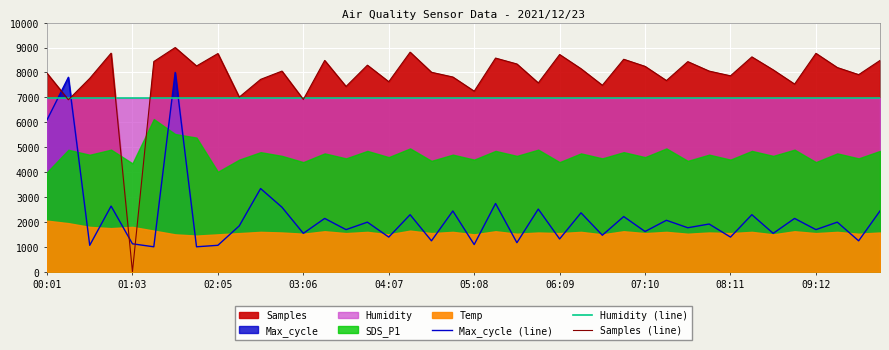

Which series has the widest spread of values?

Samples (line)